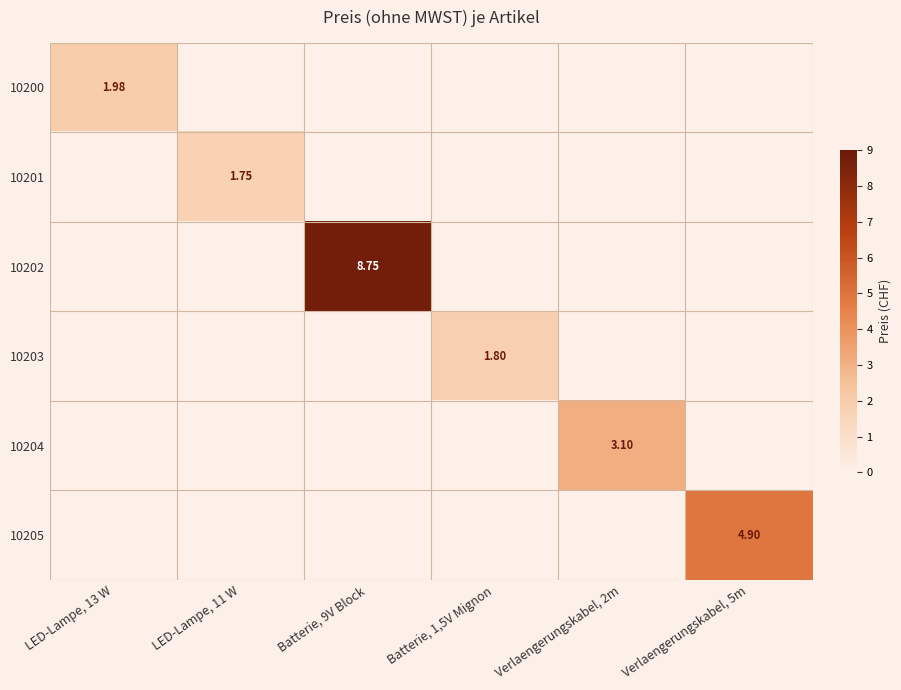

At which category does the chart reach its minimum across all series?

LED-Lampe, 11 W